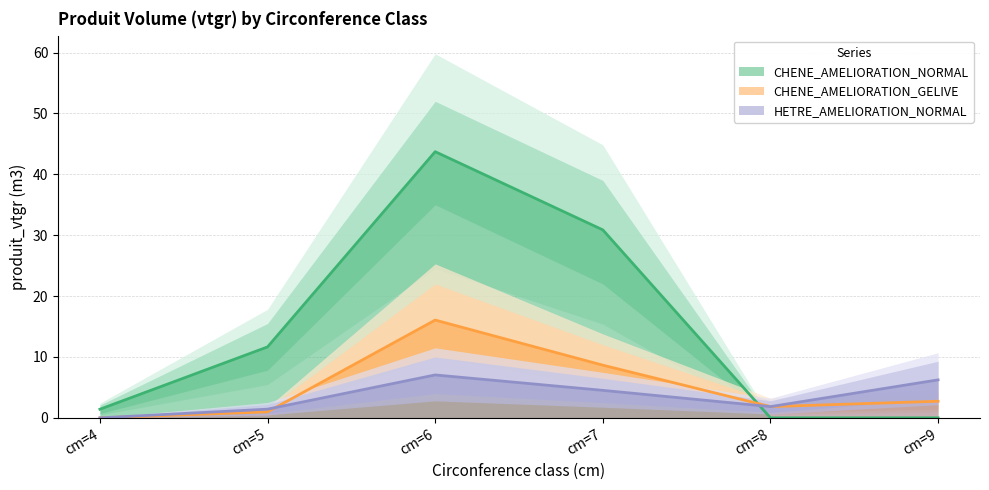

What is the spread (max minus min) of values at cm=8?

1.8